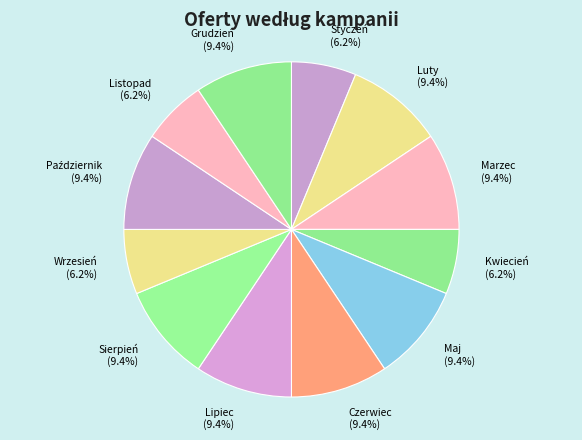

To the nearest percent, what is the difference between the largest and smallest slice percentages?

3%